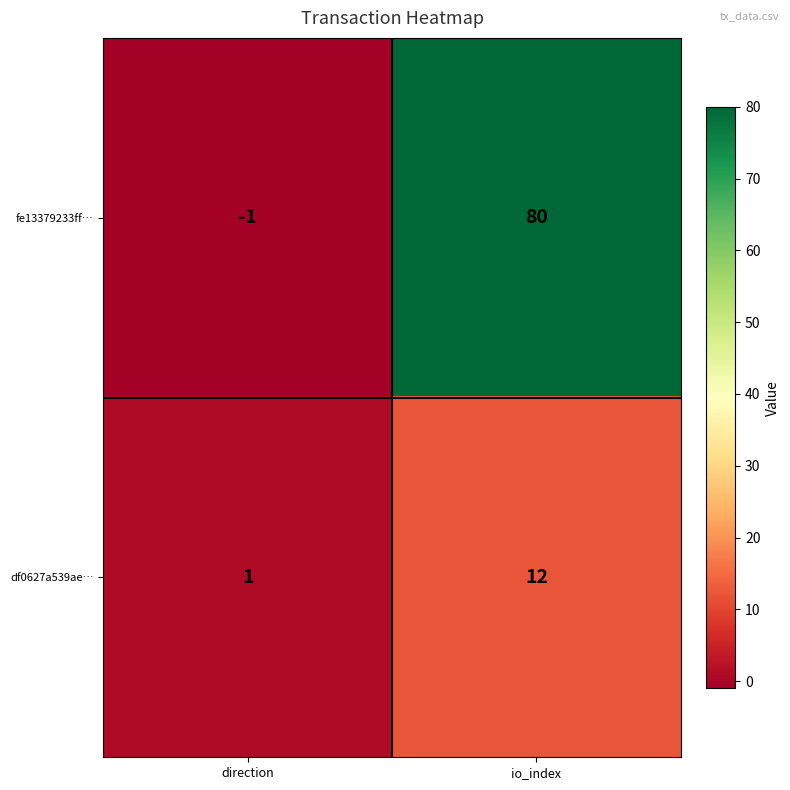

At which category does the chart reach its minimum across all series?

direction